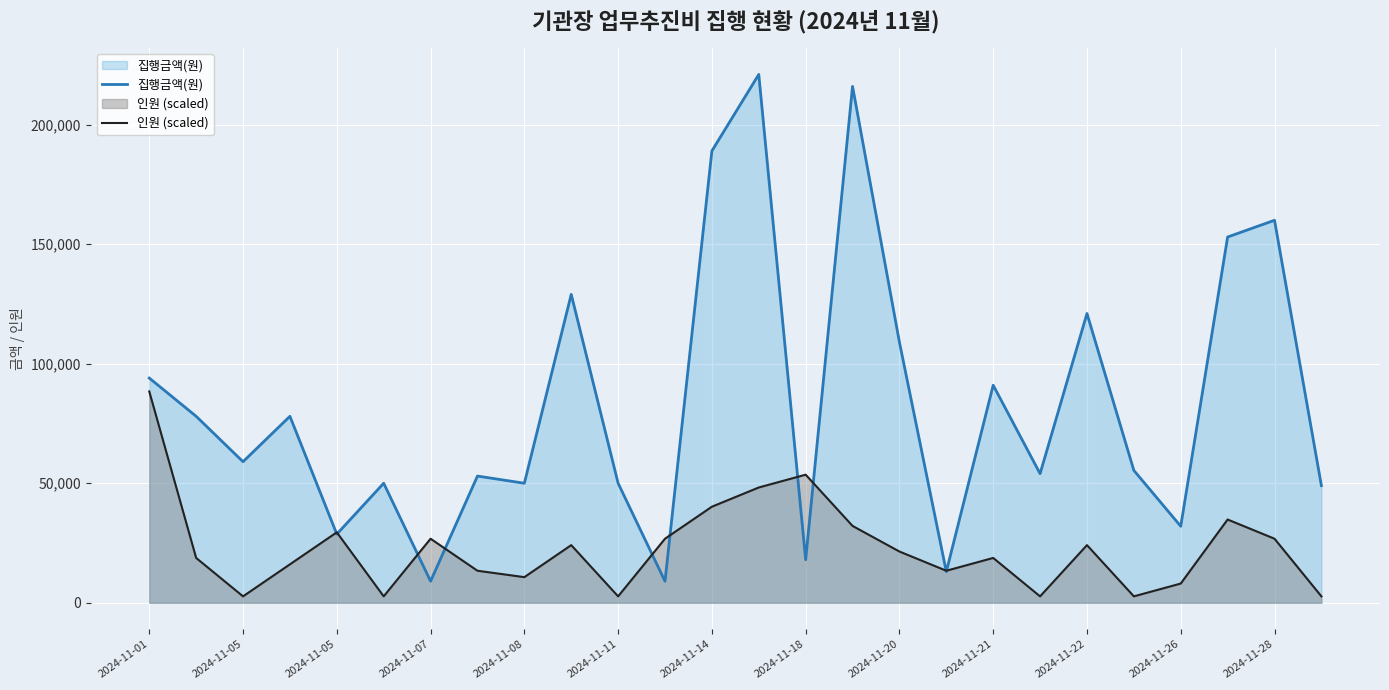

How many times do 인원 (scaled) and 집행금액(원) cross each other?

10